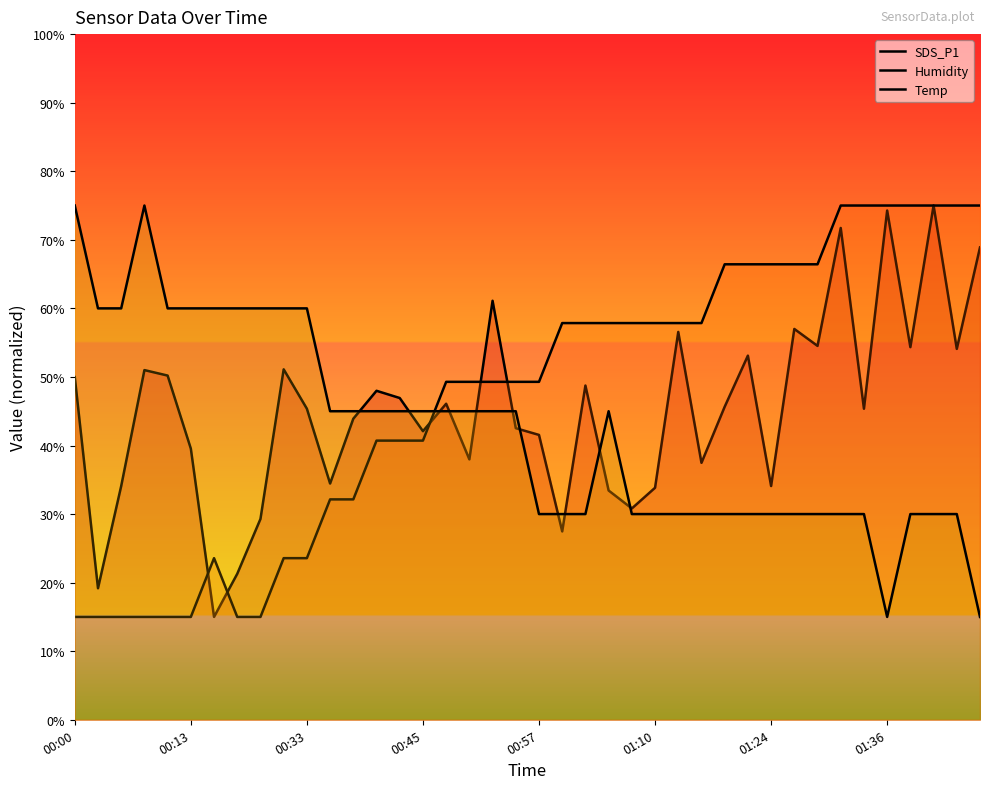

True or false: Humidity has more than 2 points higher than both neighbors.

False